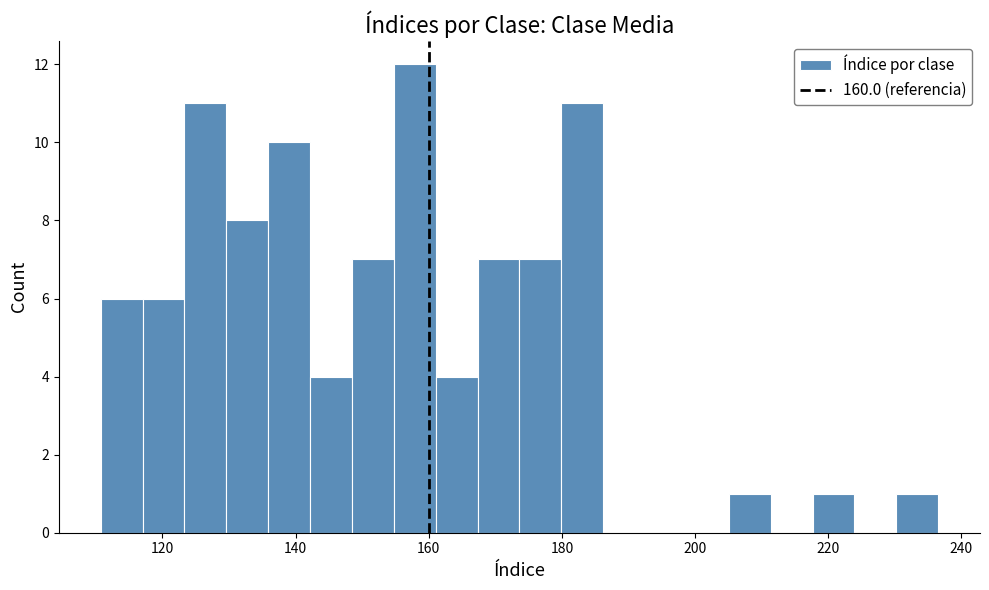

Read against the x-axis, roughly where is the centre of the tallest bar?

158